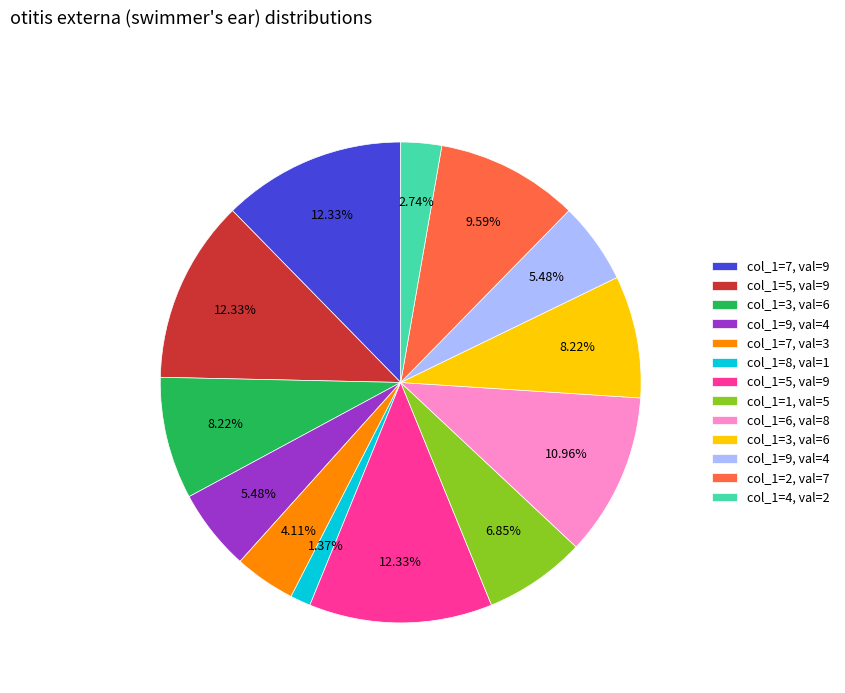

To the nearest percent, what is the average slice percentage?

8%